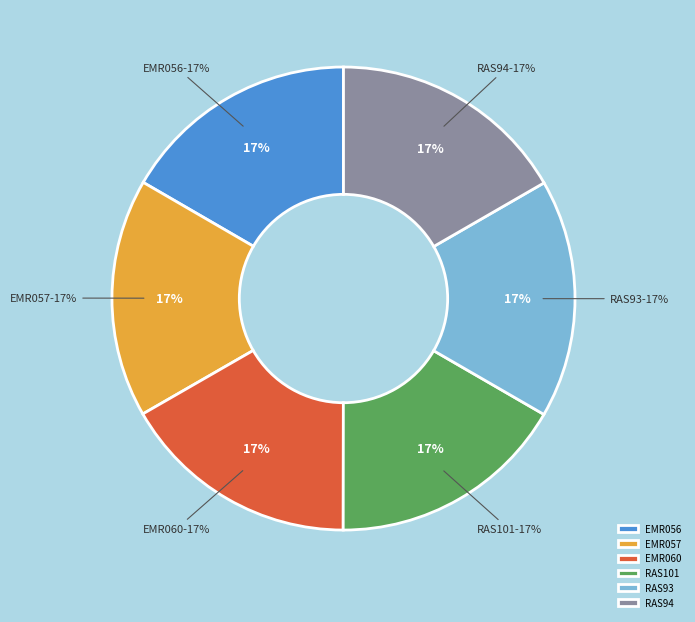

What is the total percentage of EMR060 and EMR057?

33.3%